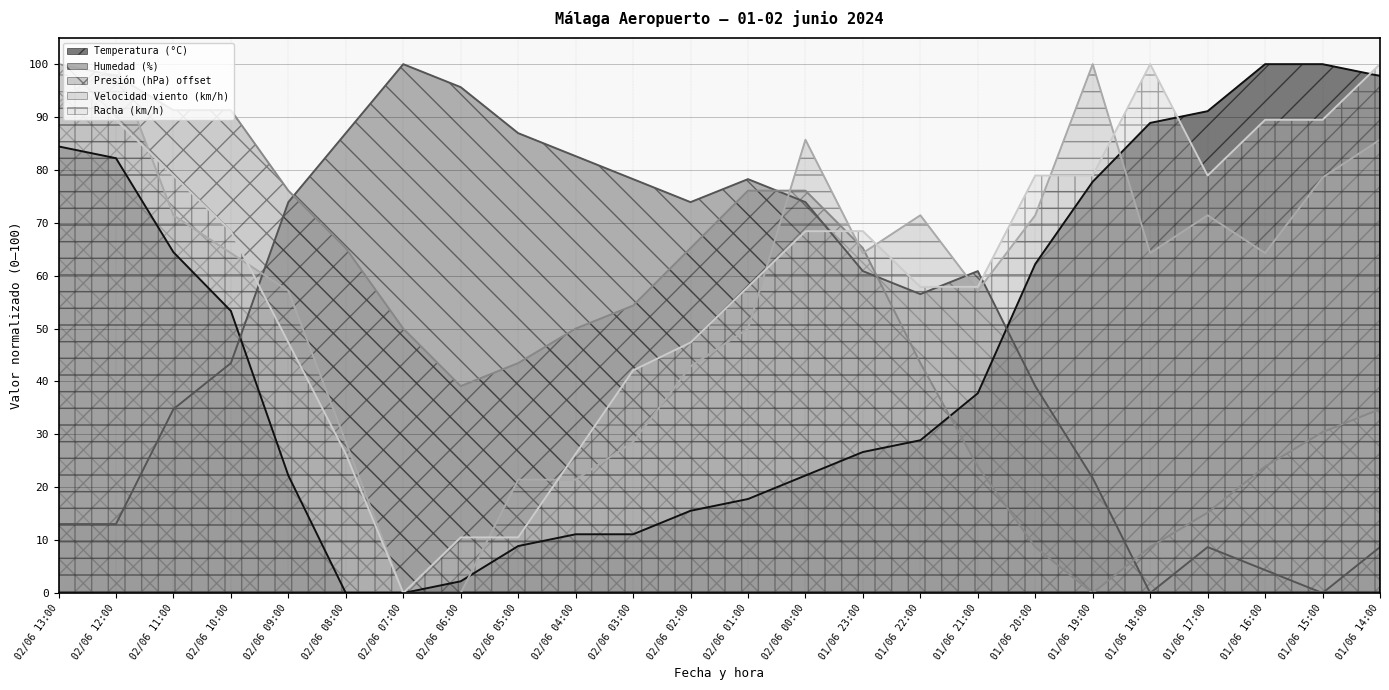

How many interior local valleys does the Humedad (%) series have?

4